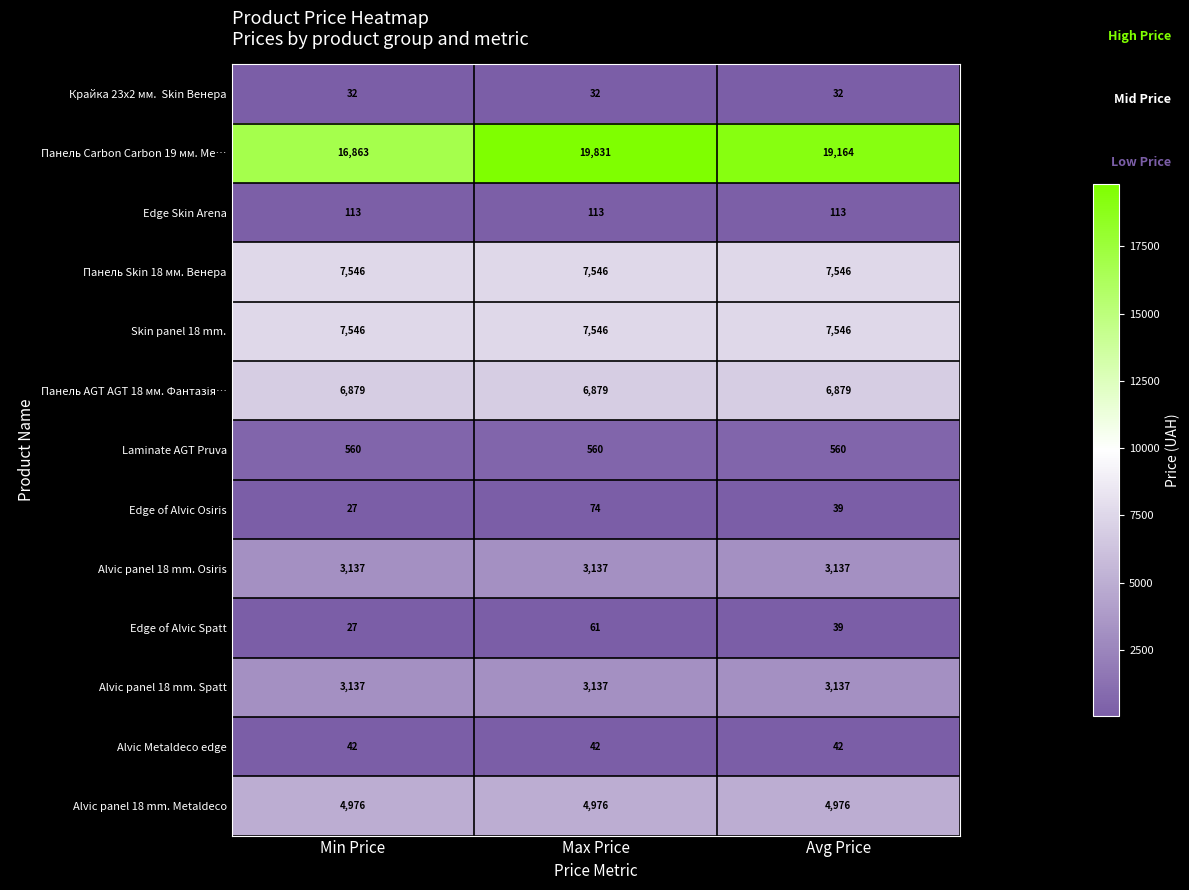

What is the difference between the highest and lowest values at Max Price?

19799